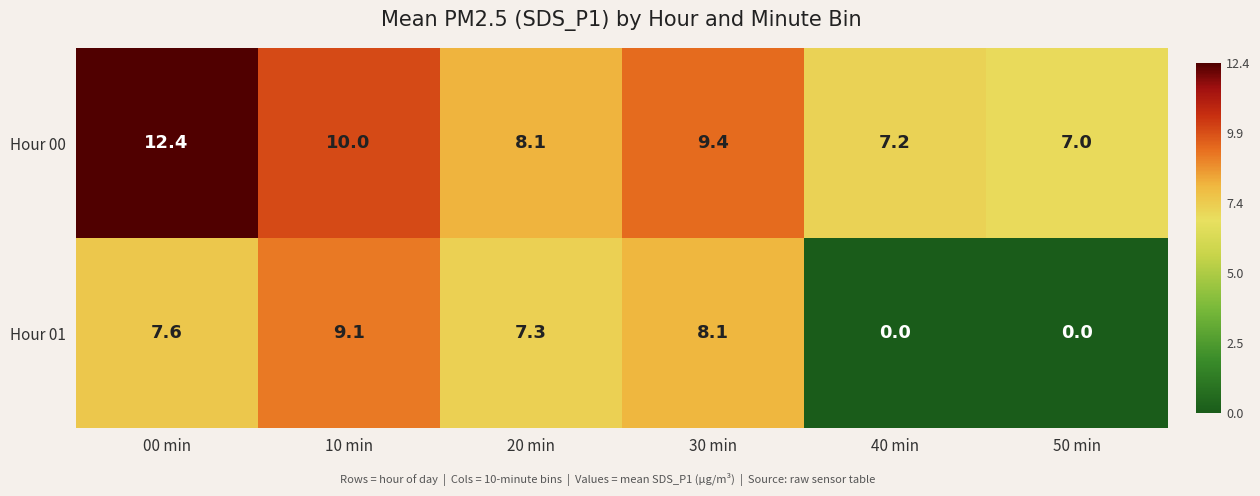

How many data points in Hour 00 are less than 9?

3